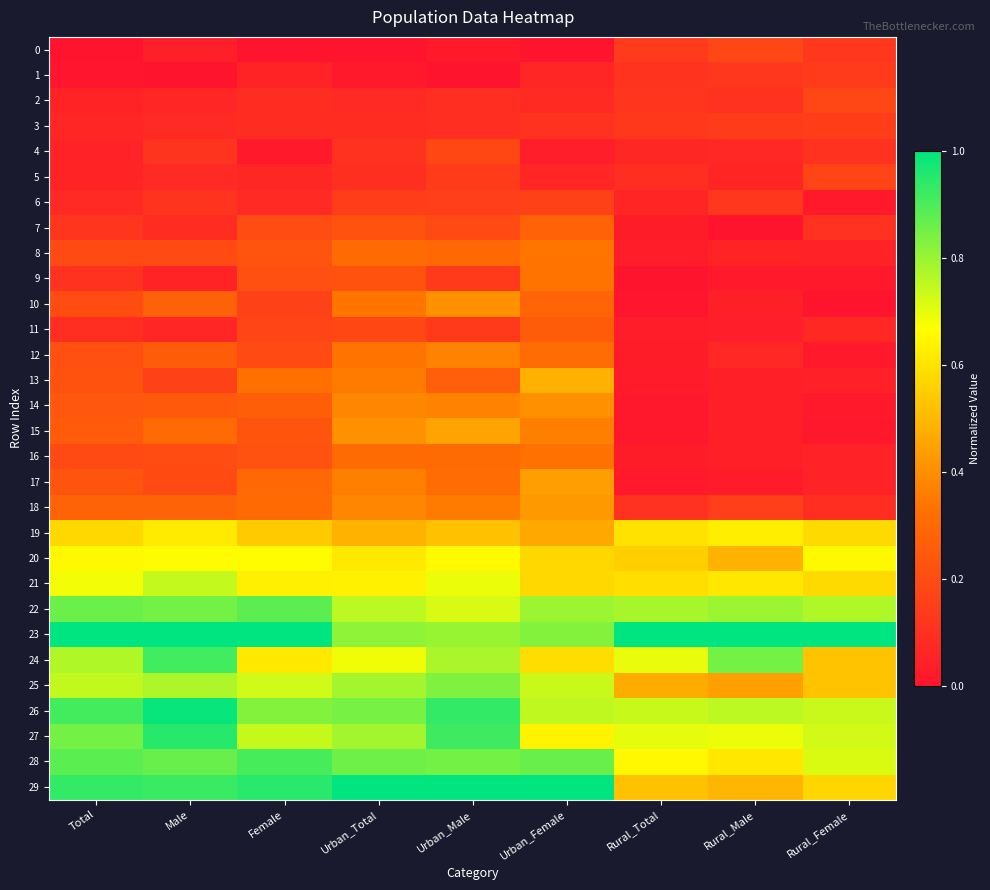

Reading left to right, what are all the values shown in this chart?

0: Total=0.0	Male=0.0	Female=0.0	Urban_Total=0.0	Urban_Male=0.0	Urban_Female=0.0	Rural_Total=0.1	Rural_Male=0.2	Rural_Female=0.1
1: Total=0.0	Male=0.0	Female=0.1	Urban_Total=0.0	Urban_Male=0.0	Urban_Female=0.1	Rural_Total=0.1	Rural_Male=0.1	Rural_Female=0.1
2: Total=0.1	Male=0.1	Female=0.1	Urban_Total=0.1	Urban_Male=0.1	Urban_Female=0.1	Rural_Total=0.1	Rural_Male=0.1	Rural_Female=0.2
3: Total=0.1	Male=0.1	Female=0.1	Urban_Total=0.1	Urban_Male=0.1	Urban_Female=0.1	Rural_Total=0.1	Rural_Male=0.1	Rural_Female=0.1
4: Total=0.0	Male=0.1	Female=0.0	Urban_Total=0.1	Urban_Male=0.2	Urban_Female=0.0	Rural_Total=0.1	Rural_Male=0.1	Rural_Female=0.1
5: Total=0.1	Male=0.1	Female=0.1	Urban_Total=0.1	Urban_Male=0.1	Urban_Female=0.1	Rural_Total=0.1	Rural_Male=0.1	Rural_Female=0.2
6: Total=0.1	Male=0.1	Female=0.1	Urban_Total=0.1	Urban_Male=0.2	Urban_Female=0.2	Rural_Total=0.1	Rural_Male=0.1	Rural_Female=0.0
7: Total=0.1	Male=0.1	Female=0.2	Urban_Total=0.2	Urban_Male=0.2	Urban_Female=0.3	Rural_Total=0.0	Rural_Male=0.0	Rural_Female=0.1
8: Total=0.2	Male=0.2	Female=0.2	Urban_Total=0.3	Urban_Male=0.3	Urban_Female=0.3	Rural_Total=0.0	Rural_Male=0.1	Rural_Female=0.1
9: Total=0.1	Male=0.1	Female=0.2	Urban_Total=0.2	Urban_Male=0.1	Urban_Female=0.3	Rural_Total=0.0	Rural_Male=0.0	Rural_Female=0.0
10: Total=0.2	Male=0.3	Female=0.2	Urban_Total=0.3	Urban_Male=0.4	Urban_Female=0.3	Rural_Total=0.0	Rural_Male=0.0	Rural_Female=0.0
11: Total=0.1	Male=0.1	Female=0.2	Urban_Total=0.2	Urban_Male=0.1	Urban_Female=0.3	Rural_Total=0.0	Rural_Male=0.0	Rural_Female=0.1
12: Total=0.2	Male=0.3	Female=0.2	Urban_Total=0.3	Urban_Male=0.4	Urban_Female=0.3	Rural_Total=0.0	Rural_Male=0.1	Rural_Female=0.0
13: Total=0.2	Male=0.2	Female=0.3	Urban_Total=0.4	Urban_Male=0.3	Urban_Female=0.5	Rural_Total=0.0	Rural_Male=0.0	Rural_Female=0.0
14: Total=0.2	Male=0.2	Female=0.3	Urban_Total=0.4	Urban_Male=0.4	Urban_Female=0.4	Rural_Total=0.0	Rural_Male=0.0	Rural_Female=0.0
15: Total=0.3	Male=0.3	Female=0.2	Urban_Total=0.4	Urban_Male=0.4	Urban_Female=0.4	Rural_Total=0.0	Rural_Male=0.0	Rural_Female=0.0
16: Total=0.2	Male=0.2	Female=0.2	Urban_Total=0.3	Urban_Male=0.3	Urban_Female=0.3	Rural_Total=0.0	Rural_Male=0.0	Rural_Female=0.1
17: Total=0.2	Male=0.2	Female=0.3	Urban_Total=0.4	Urban_Male=0.3	Urban_Female=0.4	Rural_Total=0.0	Rural_Male=0.0	Rural_Female=0.1
18: Total=0.3	Male=0.3	Female=0.3	Urban_Total=0.4	Urban_Male=0.4	Urban_Female=0.4	Rural_Total=0.1	Rural_Male=0.2	Rural_Female=0.1
19: Total=0.6	Male=0.6	Female=0.5	Urban_Total=0.5	Urban_Male=0.5	Urban_Female=0.5	Rural_Total=0.6	Rural_Male=0.6	Rural_Female=0.6
20: Total=0.7	Male=0.7	Female=0.7	Urban_Total=0.6	Urban_Male=0.7	Urban_Female=0.6	Rural_Total=0.6	Rural_Male=0.5	Rural_Female=0.7
21: Total=0.7	Male=0.7	Female=0.6	Urban_Total=0.6	Urban_Male=0.7	Urban_Female=0.6	Rural_Total=0.6	Rural_Male=0.6	Rural_Female=0.6
22: Total=0.9	Male=0.8	Female=0.9	Urban_Total=0.8	Urban_Male=0.7	Urban_Female=0.8	Rural_Total=0.8	Rural_Male=0.8	Rural_Female=0.8
23: Total=1.0	Male=1.0	Female=1.0	Urban_Total=0.8	Urban_Male=0.8	Urban_Female=0.8	Rural_Total=1.0	Rural_Male=1.0	Rural_Female=1.0
24: Total=0.8	Male=0.9	Female=0.6	Urban_Total=0.7	Urban_Male=0.8	Urban_Female=0.6	Rural_Total=0.7	Rural_Male=0.8	Rural_Female=0.5
25: Total=0.7	Male=0.8	Female=0.7	Urban_Total=0.8	Urban_Male=0.8	Urban_Female=0.7	Rural_Total=0.5	Rural_Male=0.4	Rural_Female=0.5
26: Total=0.9	Male=1.0	Female=0.8	Urban_Total=0.8	Urban_Male=0.9	Urban_Female=0.7	Rural_Total=0.7	Rural_Male=0.8	Rural_Female=0.7
27: Total=0.8	Male=0.9	Female=0.7	Urban_Total=0.8	Urban_Male=0.9	Urban_Female=0.6	Rural_Total=0.7	Rural_Male=0.7	Rural_Female=0.7
28: Total=0.9	Male=0.9	Female=0.9	Urban_Total=0.9	Urban_Male=0.8	Urban_Female=0.9	Rural_Total=0.7	Rural_Male=0.6	Rural_Female=0.7
29: Total=0.9	Male=0.9	Female=0.9	Urban_Total=1.0	Urban_Male=1.0	Urban_Female=1.0	Rural_Total=0.5	Rural_Male=0.5	Rural_Female=0.6